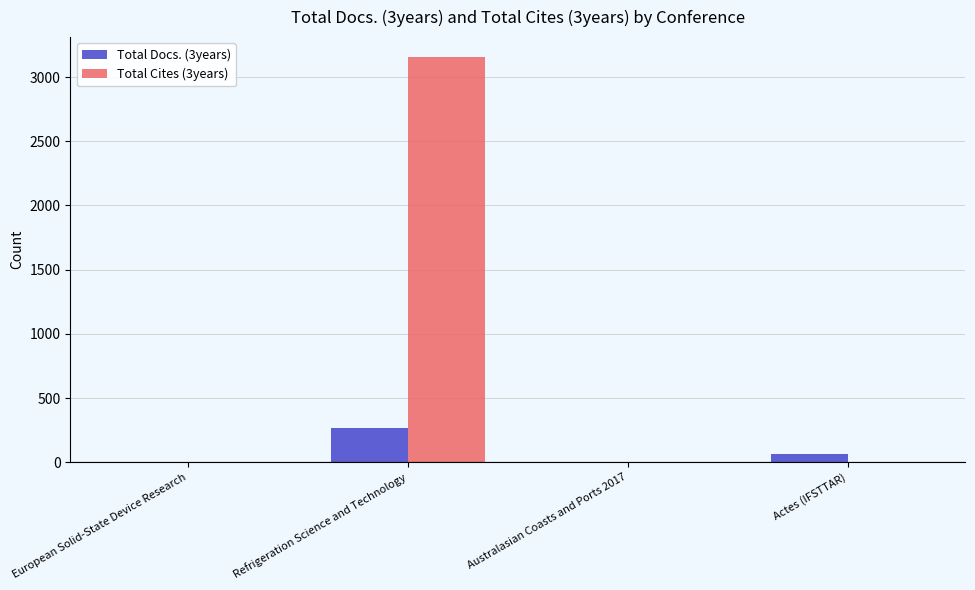

Reading left to right, list all the values displayed in this chart.

Total Docs. (3years): European Solid-State Device Research=0	Refrigeration Science and Technology=264	Australasian Coasts and Ports 2017=0	Actes (IFSTTAR)=67
Total Cites (3years): European Solid-State Device Research=0	Refrigeration Science and Technology=3154	Australasian Coasts and Ports 2017=0	Actes (IFSTTAR)=0